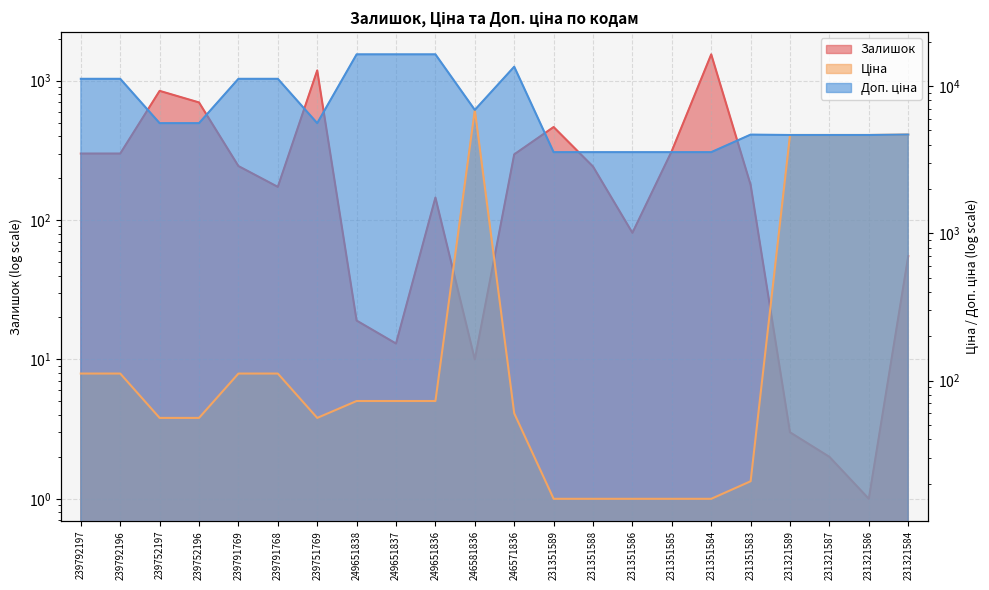

What is the label of the 5th point from the right?

231351583